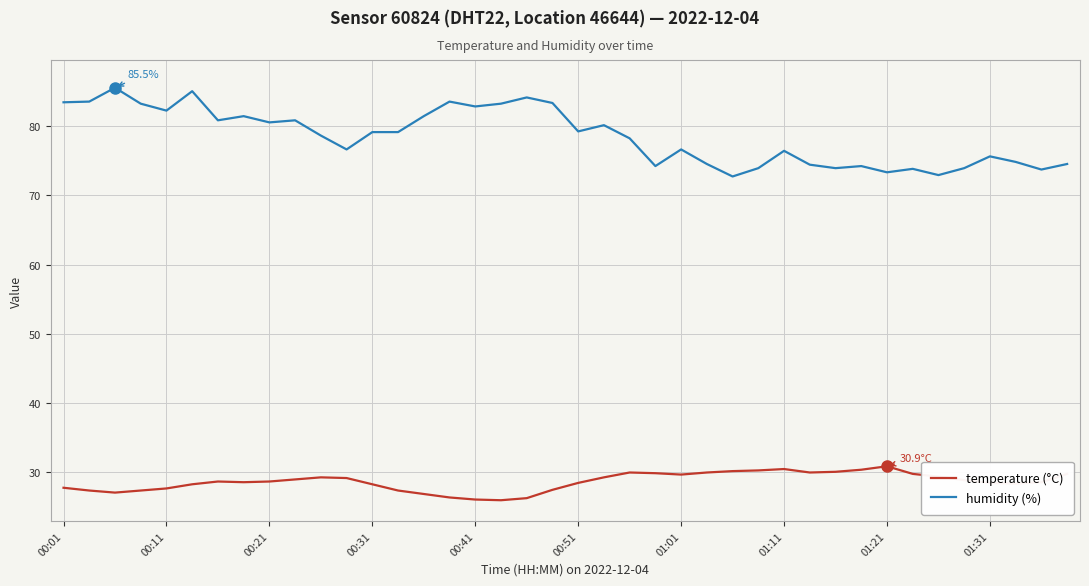

Which series has the widest spread of values?

humidity (%)